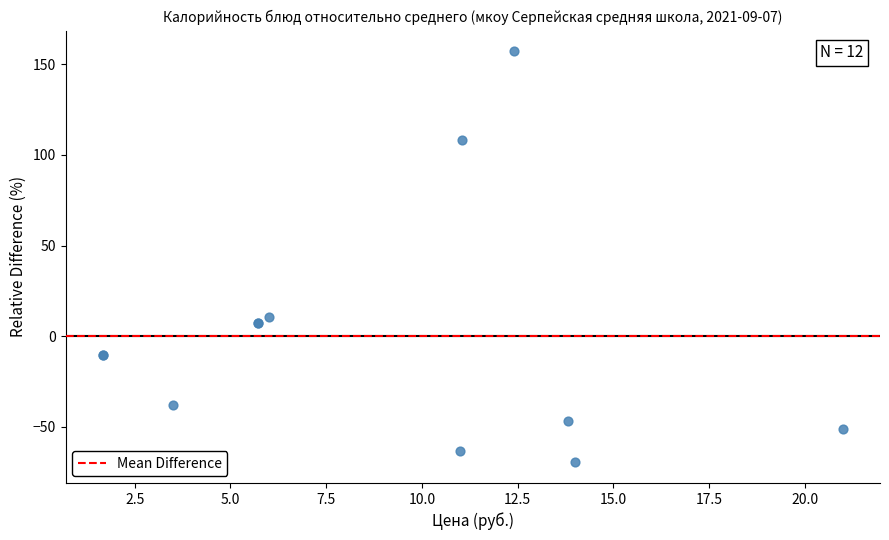

What Y value in the scatter plot is closest to 43?

10.4